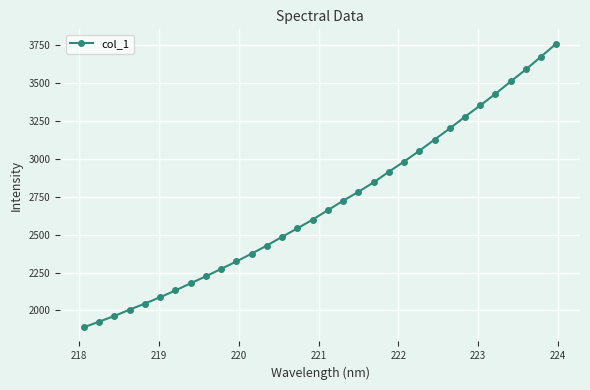

What is the maximum value shown in the chart?

3762.2